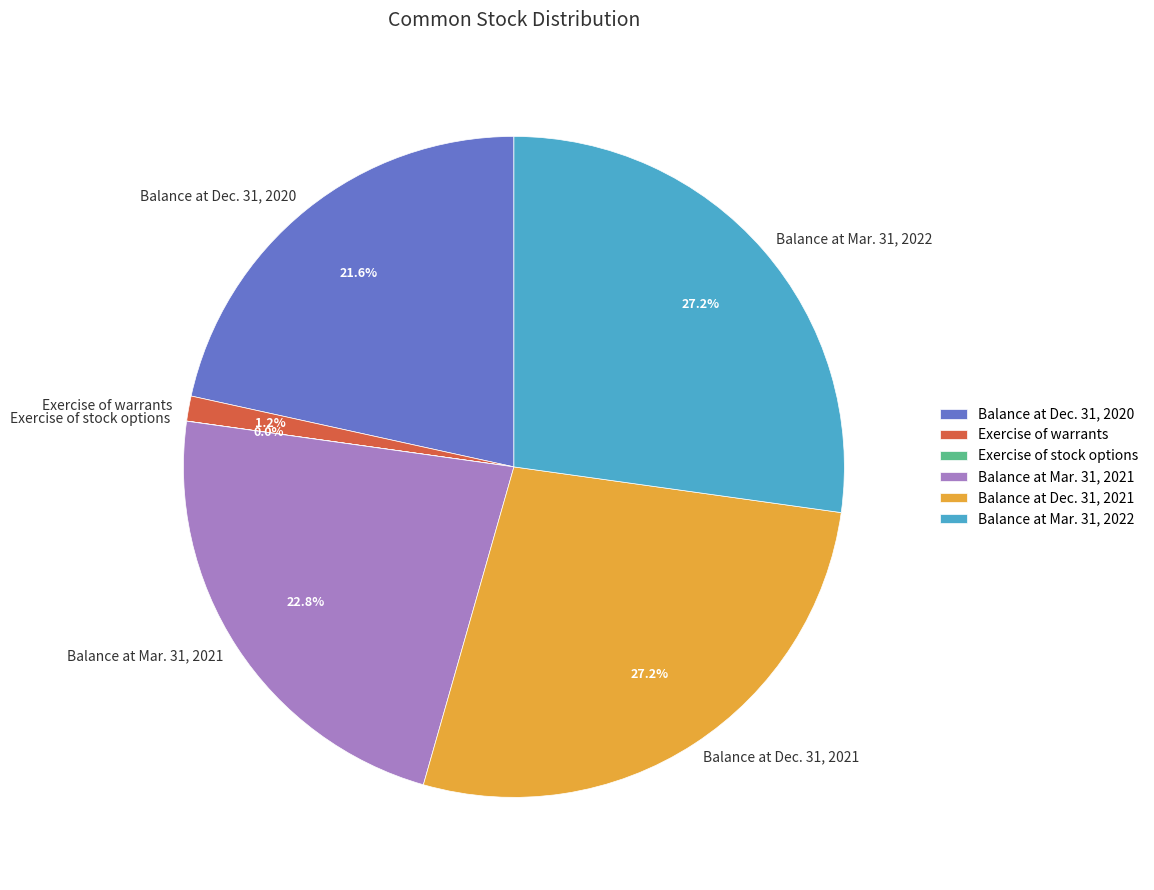

Is Exercise of warrants the majority of the pie?

No